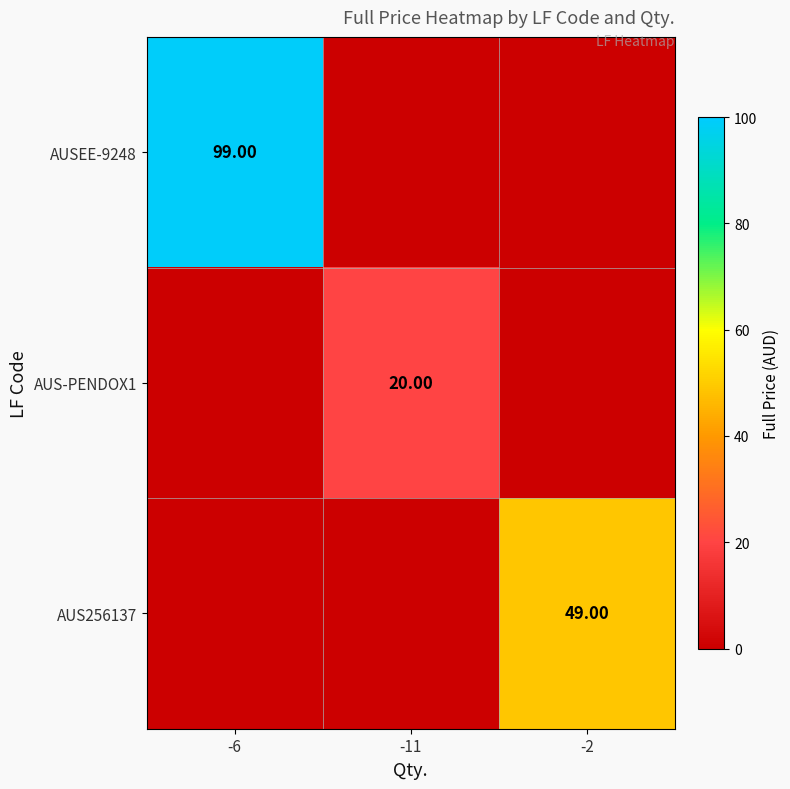

Is the value of AUSEE-9248 at -6 greater than the value of AUS256137 at -2?

Yes